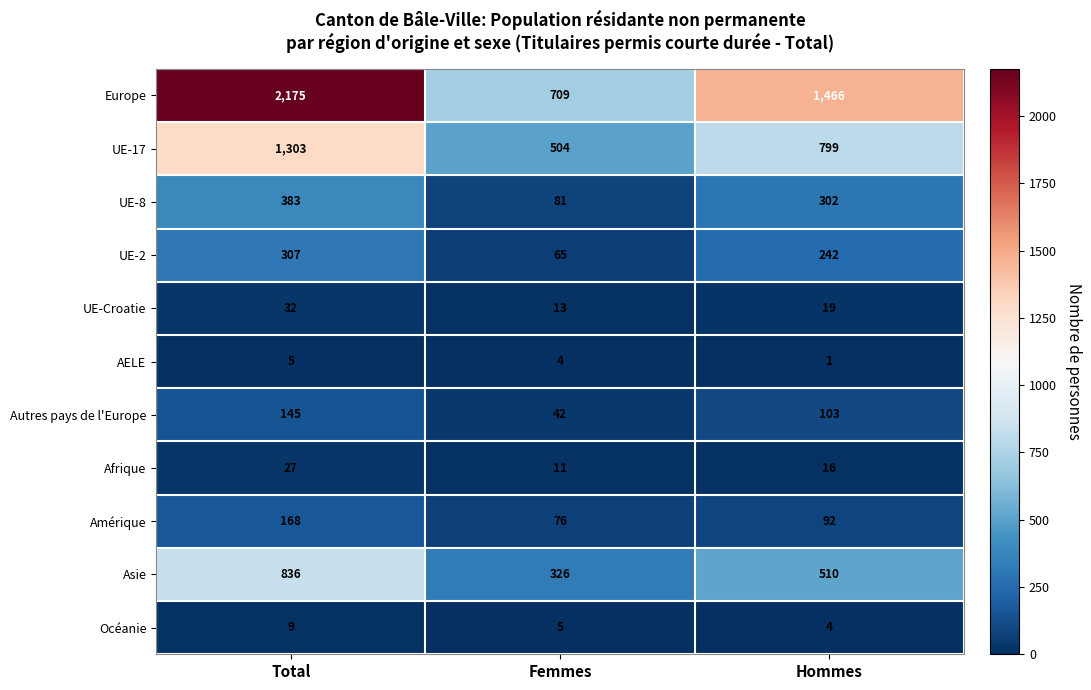

The UE-17 series shows 504 at Femmes. True or false?

True